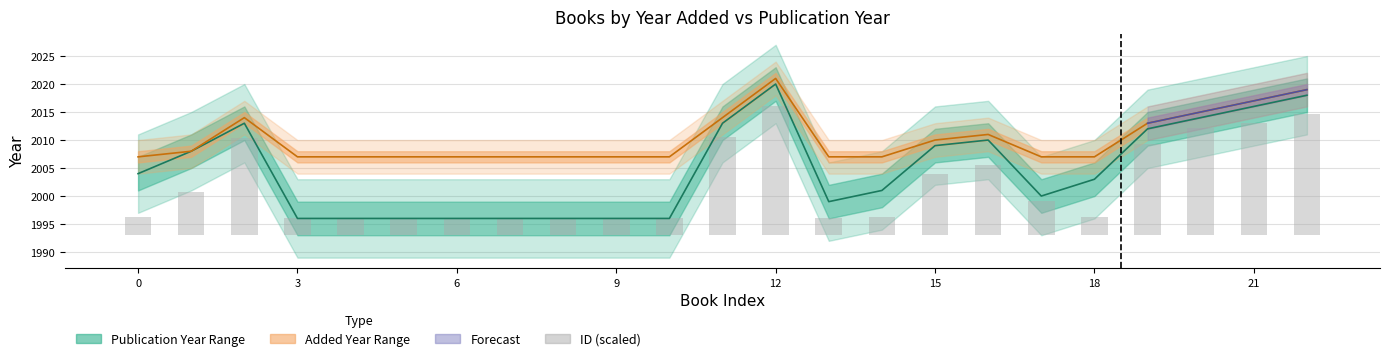

What is the value of the 7th bar from the left?

3.1